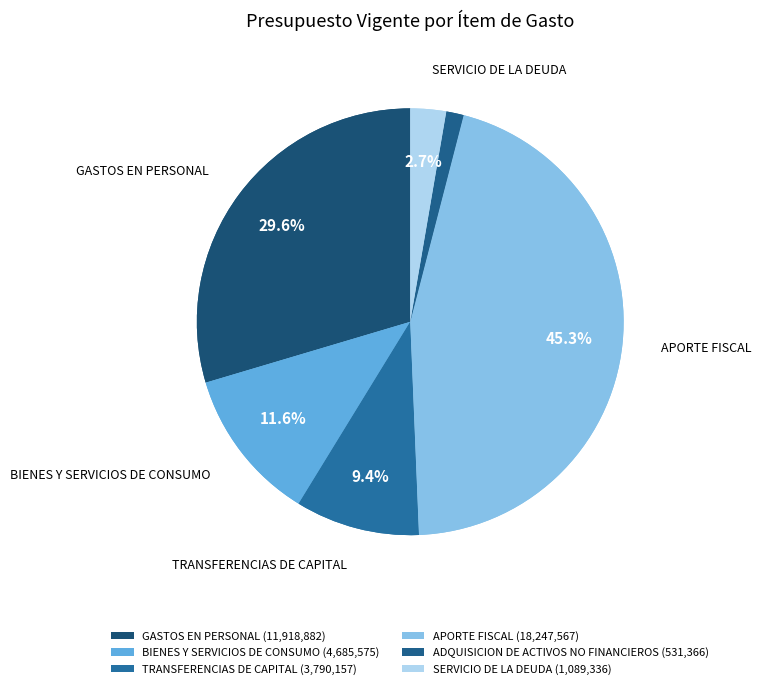

Rank the categories by value from lowest to highest.

ADQUISICION DE ACTIVOS NO FINANCIEROS, SERVICIO DE LA DEUDA, TRANSFERENCIAS DE CAPITAL, BIENES Y SERVICIOS DE CONSUMO, GASTOS EN PERSONAL, APORTE FISCAL